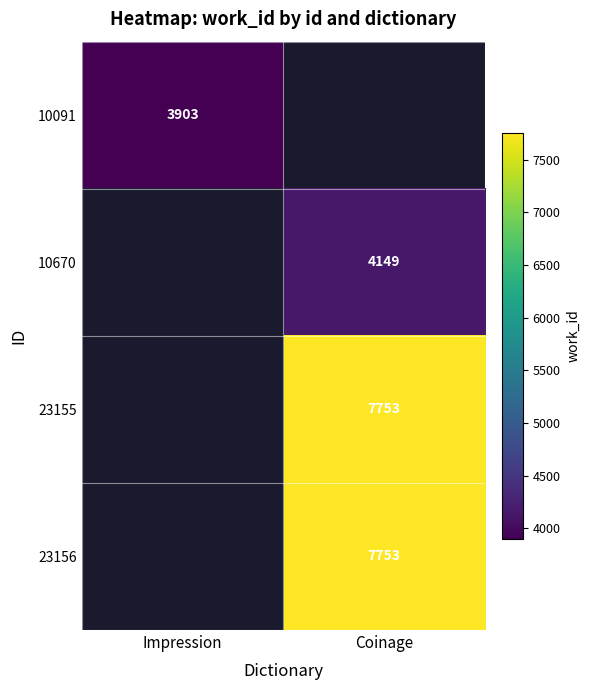

True or false: 23155 has a value of 5359 at Coinage.

False